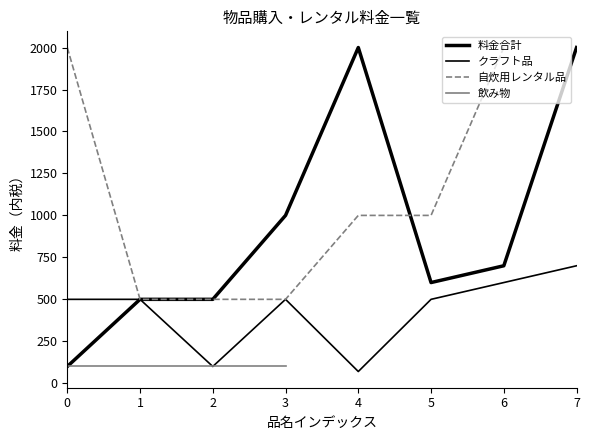

How many distinct data groups are displayed?

4